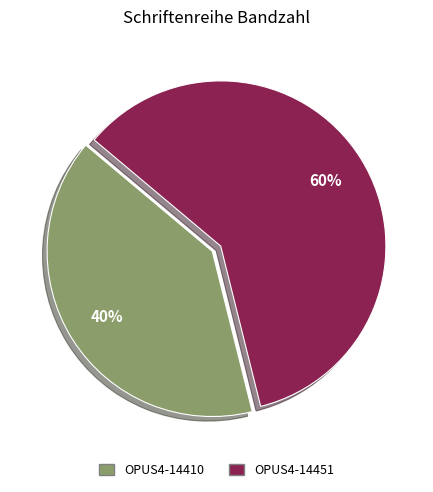

Is the sum of OPUS4-14451 and OPUS4-14410 greater than half?

Yes